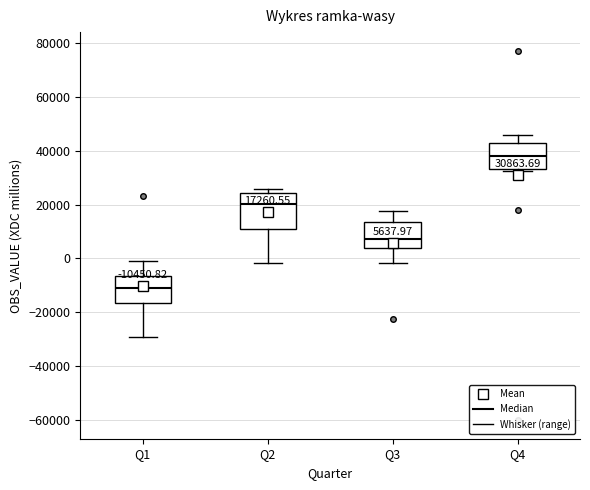

Comparing the boxes themselves (not the whiskers), which one is the tallest?

Q2